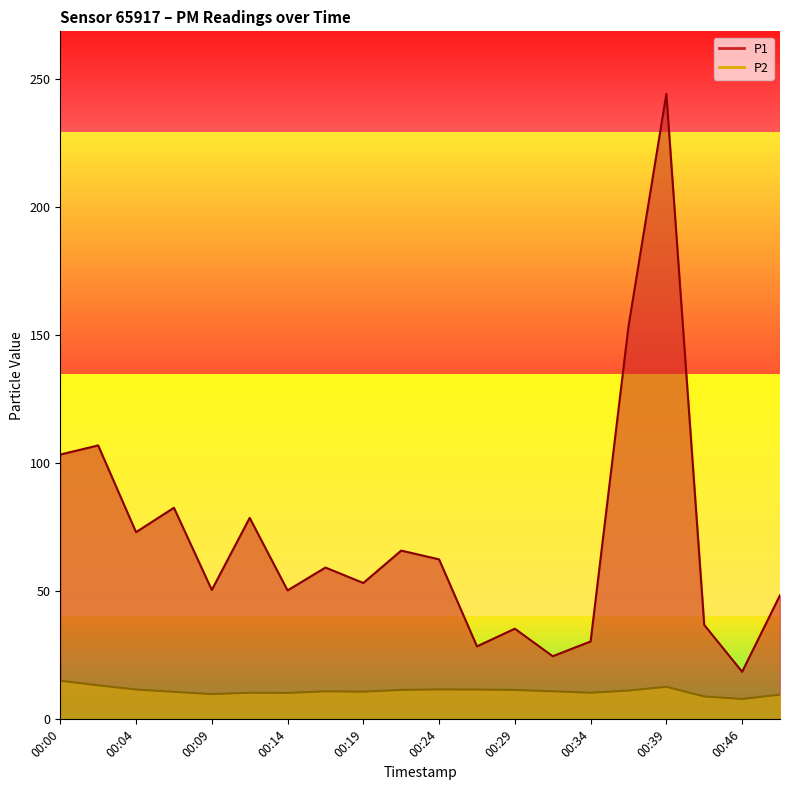

Which has a higher value, 00:41 or 00:04?

00:04